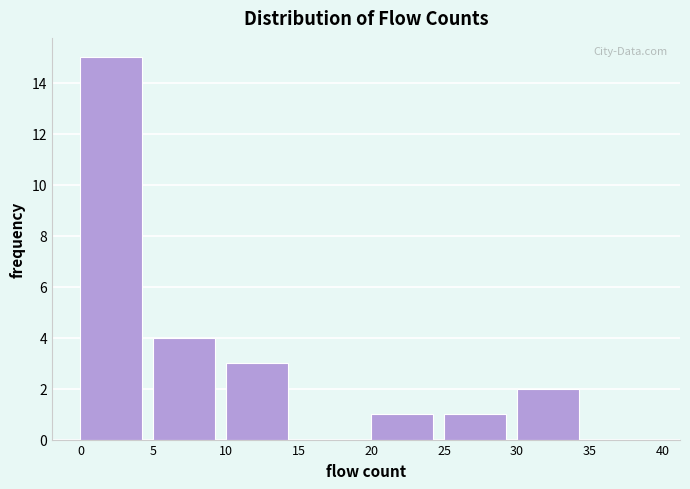

Reading left to right, transcribe this chart: for each bar, give the range it covers on the x-axis and its height. The values are not printed on the chart, so give them approximately, as read against the axis.

0 to 5: 15
5 to 10: 4
10 to 15: 3
15 to 20: 0
20 to 25: 1
25 to 30: 1
30 to 35: 2
35 to 40: 0